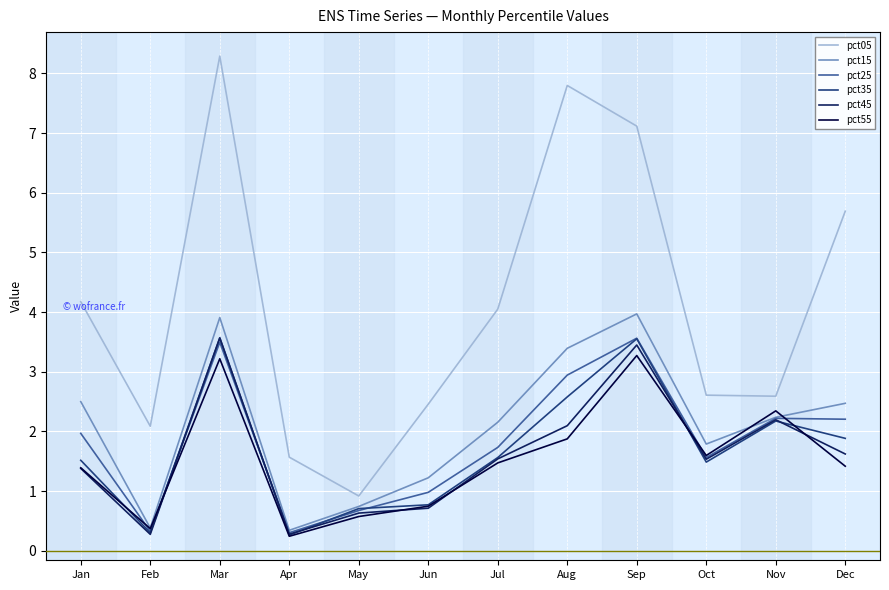

Which series ends up on top after the final intersection of pct45 and pct55?

pct45